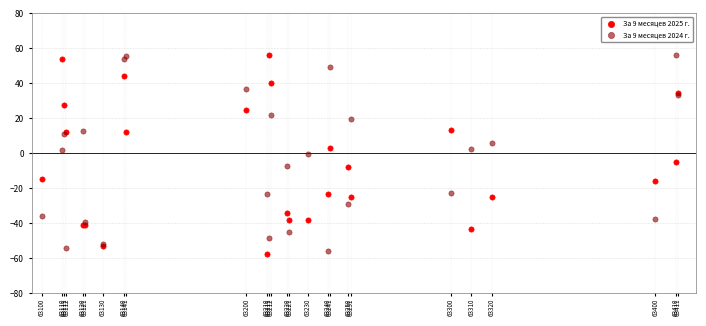

What is the X range (max minus min) for the scatter plot?

311.0